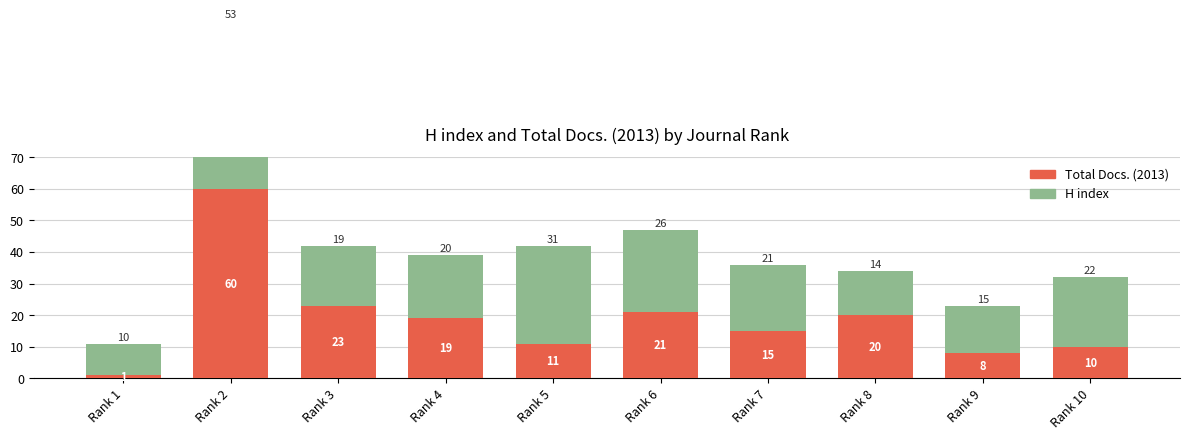

Is the value of Total Docs. (2013) at Rank 5 greater than the value of H index at Rank 10?

No